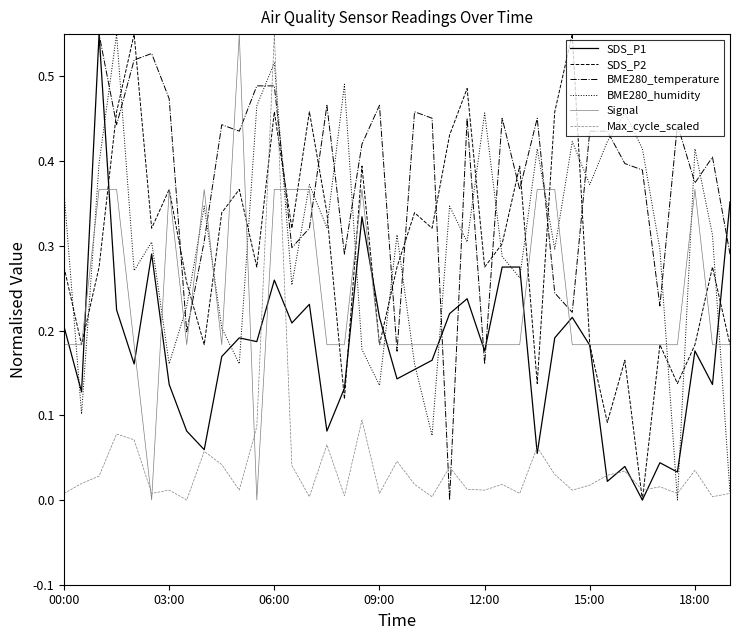

True or false: Max_cycle_scaled and SDS_P2 intersect in this chart.

True